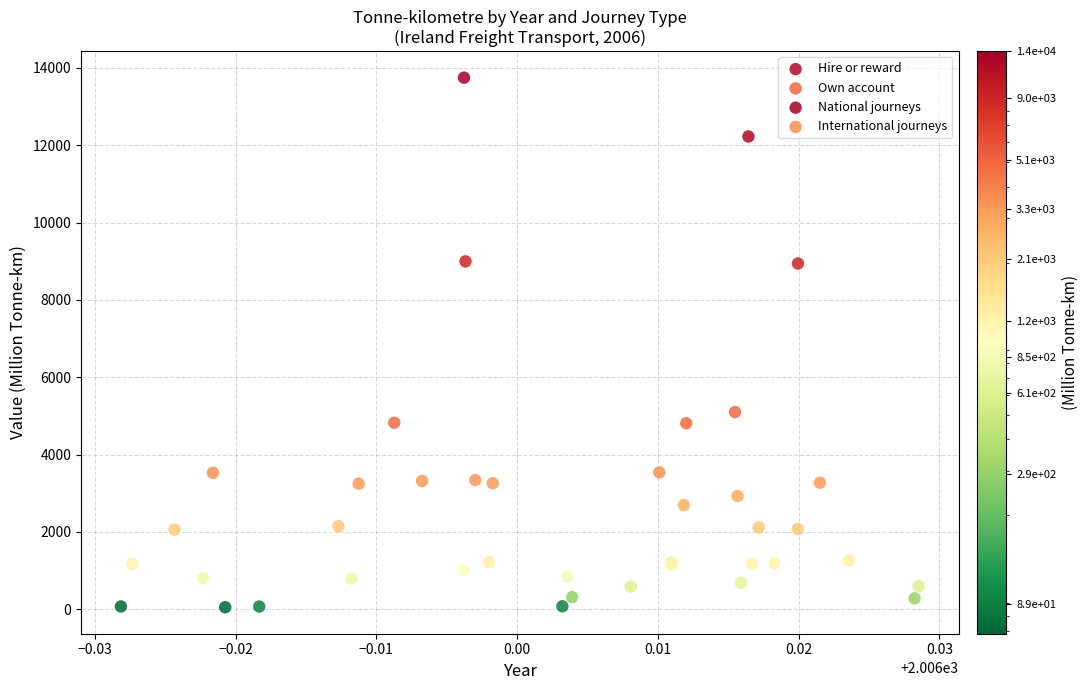

Which series reaches the maximum Y coordinate?

National journeys